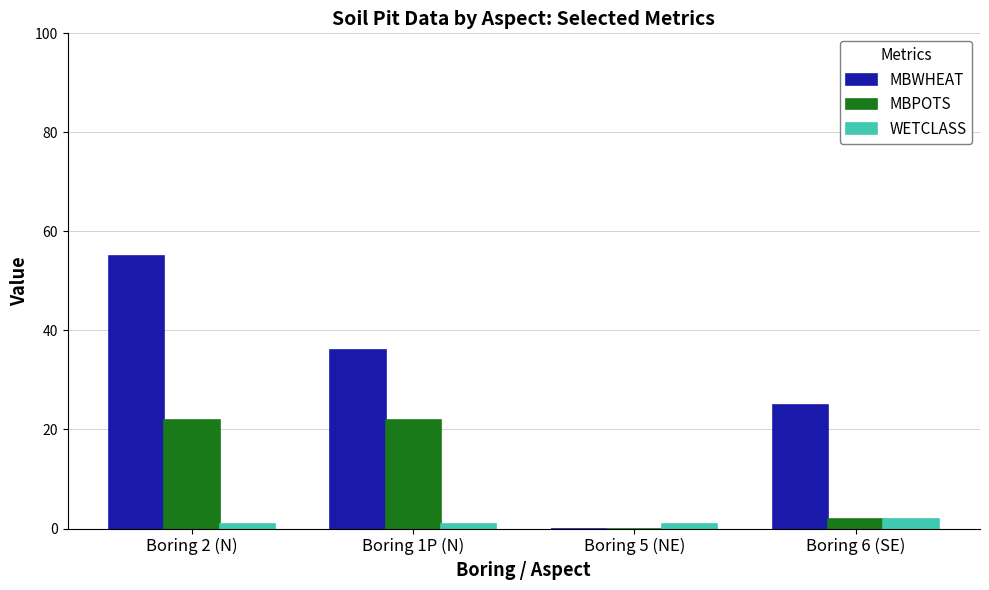

Is it true that WETCLASS equals 1 at Boring 1P (N)?

True